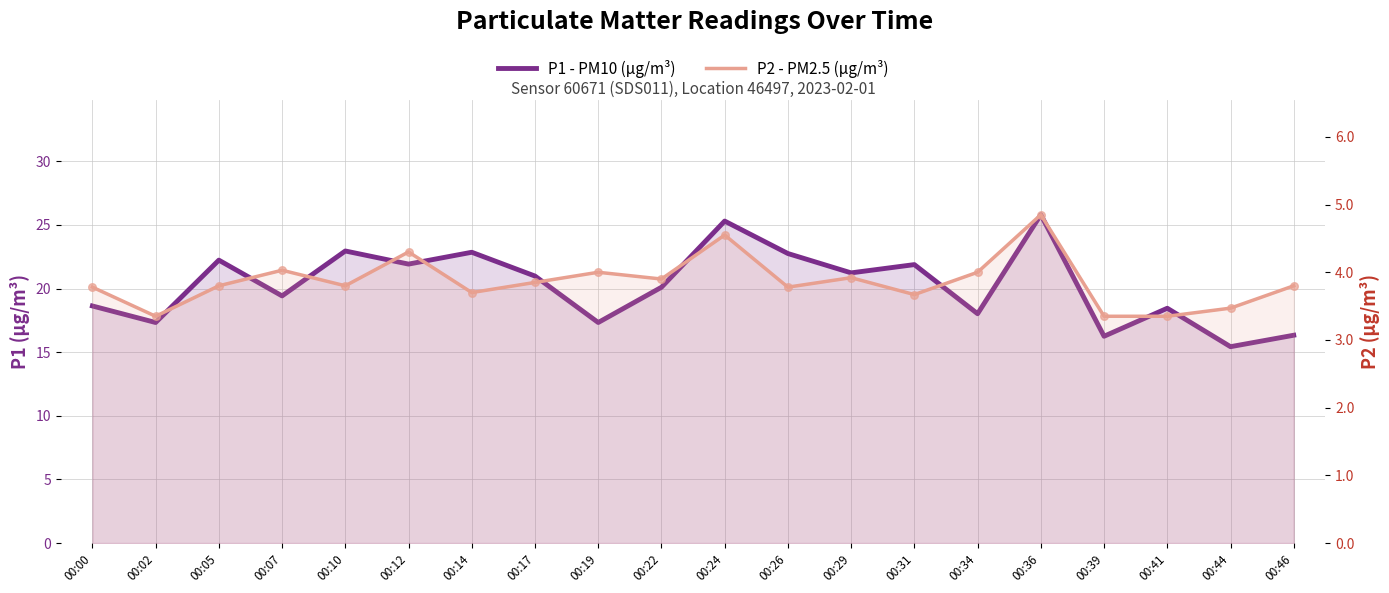

Is the value of P1 - PM10 (µg/m³) at 00:46 greater than the value of P2 - PM2.5 (µg/m³) at 00:17?

Yes